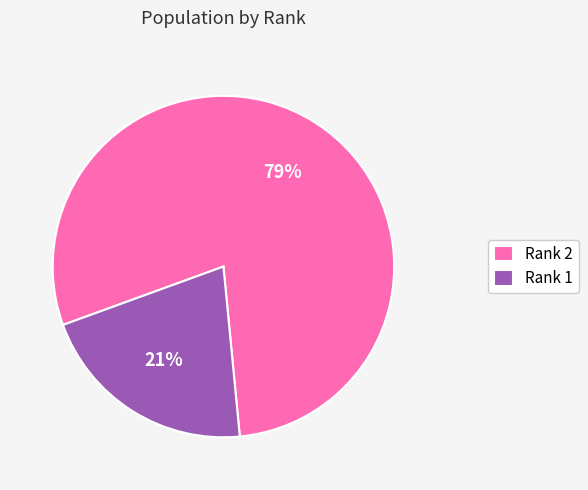

To the nearest percent, what is the average slice percentage?

50%